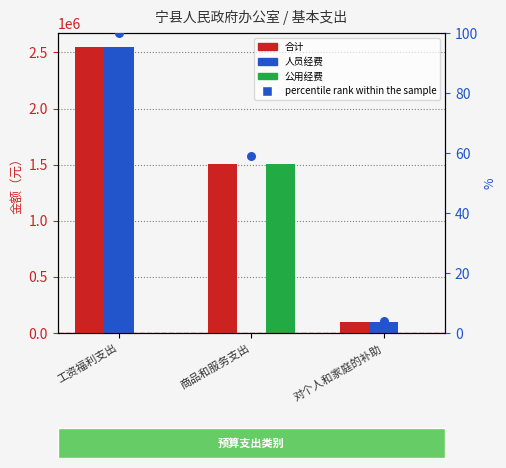

At how many categories does at least one series exceed 1502785?

2